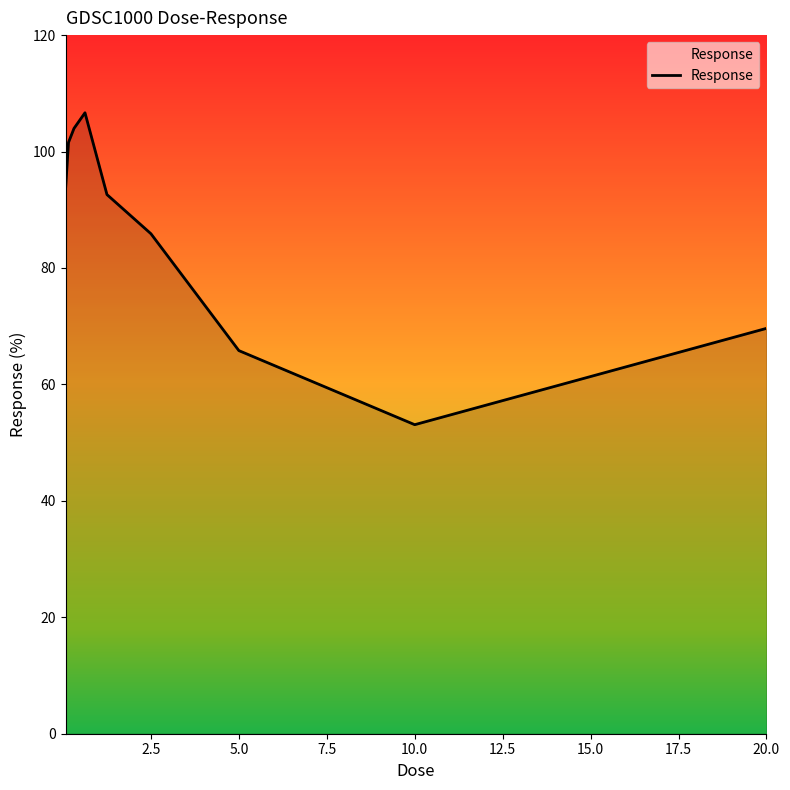

What is the greatest value displayed?

106.7